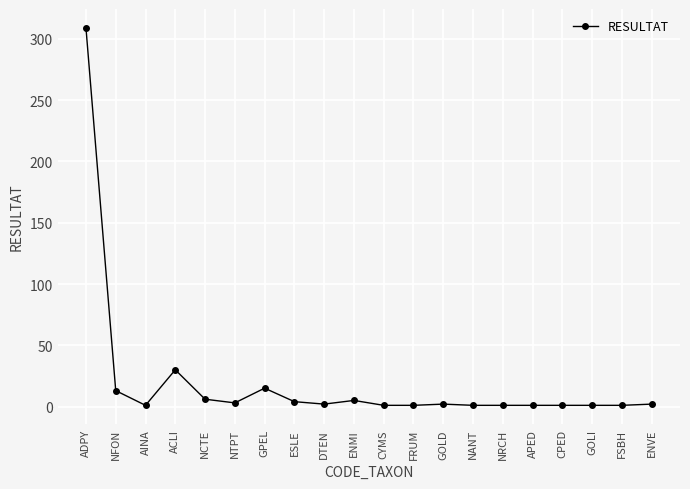

What is the value of the 5th point from the left?

6